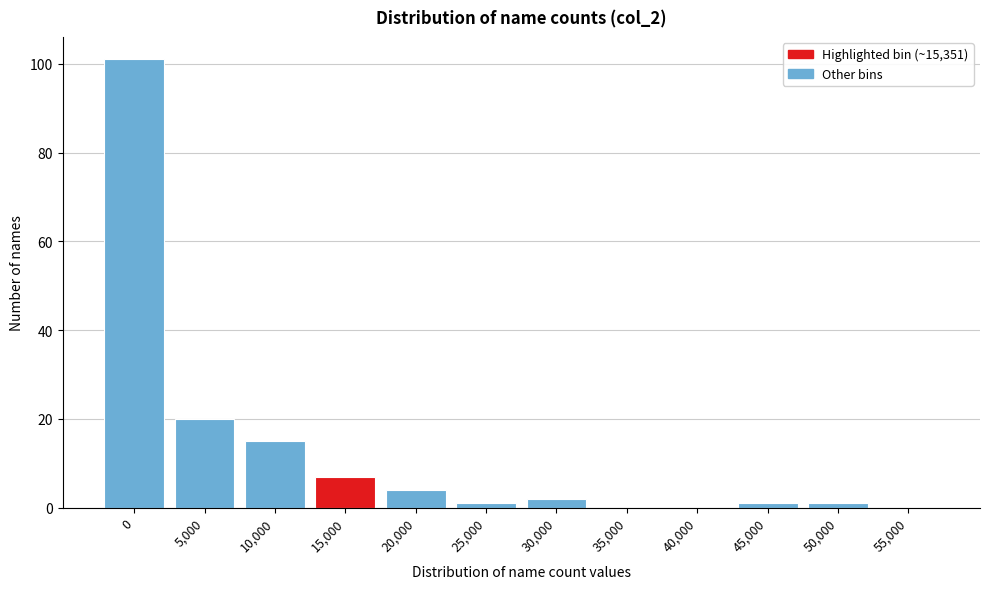

Reading right to left, list all the values displayed in this chart.

55,000=0	50,000=1	45,000=1	40,000=0	35,000=0	30,000=2	25,000=1	20,000=4	15,000=7	10,000=15	5,000=20	0=101